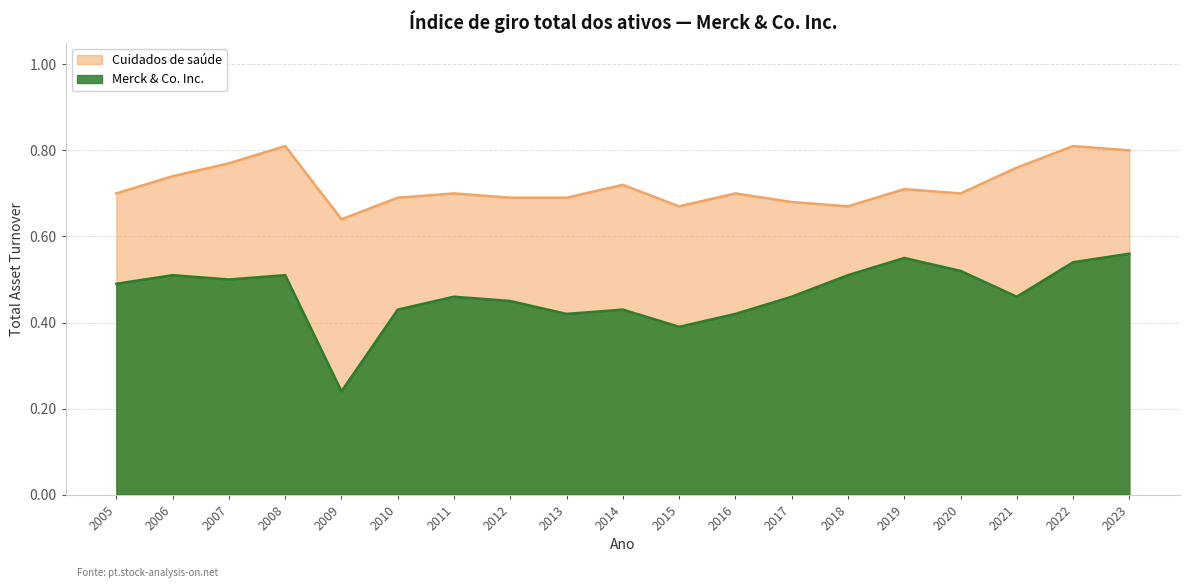

Count the Cuidados de saúde values in the range 0 to 1.

19